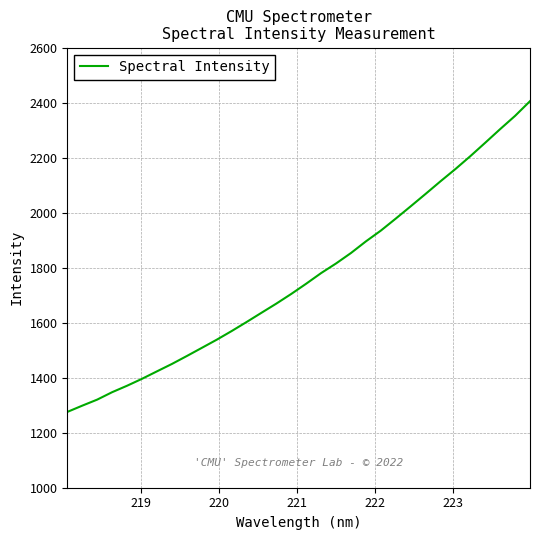

Reading left to right, list all the values displayed in this chart.

1275.6	1298.4	1320.3	1347.4	1370.8	1396.0	1423.1	1450.0	1478.9	1508.4	1538.1	1569.6	1602.5	1636.2	1669.7	1704.9	1742.0	1780.7	1815.6	1853.7	1895.9	1935.1	1978.8	2023.4	2068.5	2114.4	2159.0	2205.8	2254.7	2304.1	2352.3	2405.7